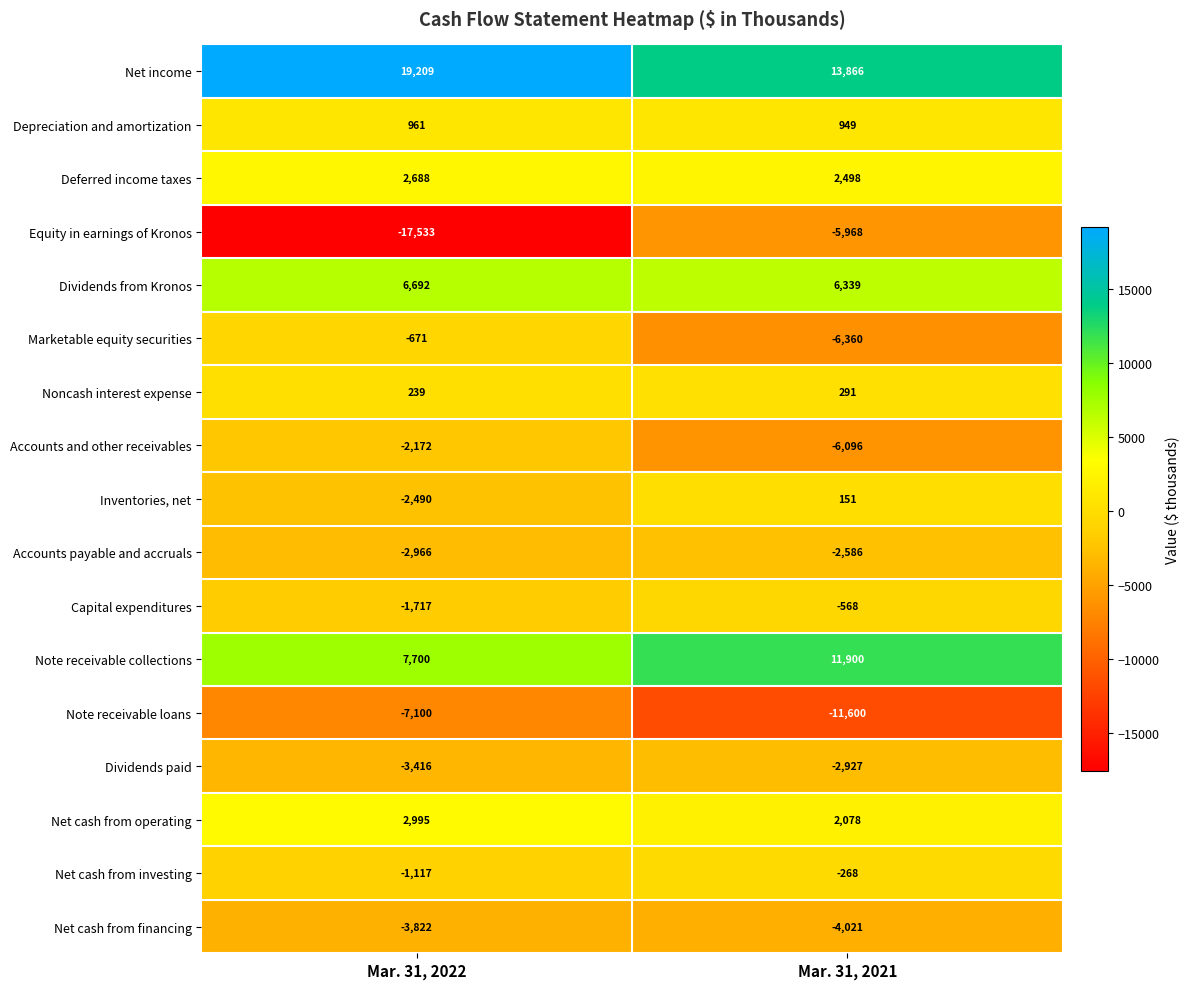

True or false: Accounts payable and accruals has a value of -2966 at Mar. 31, 2022.

True